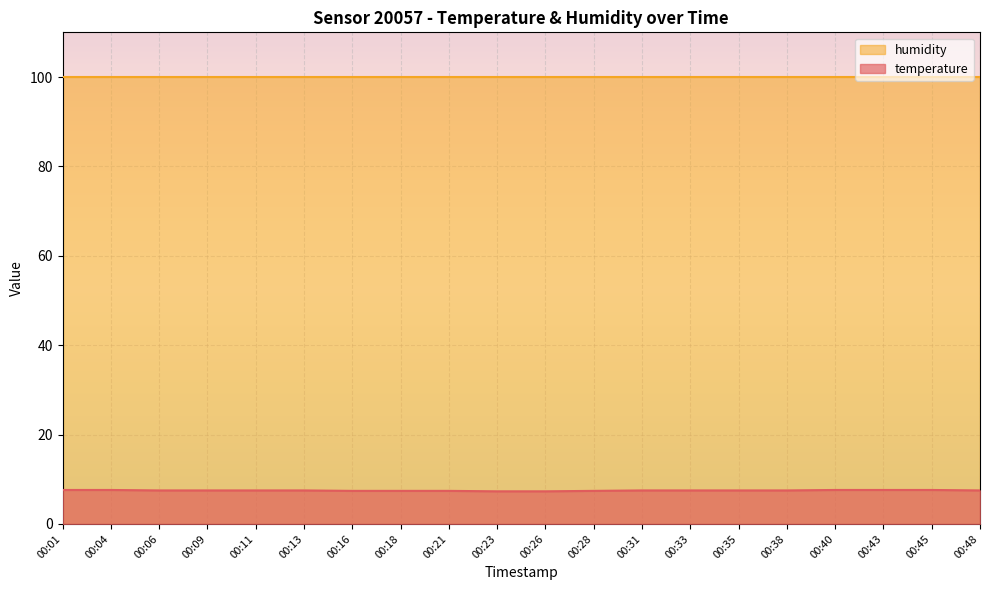

What is the minimum value shown in the chart?

7.3